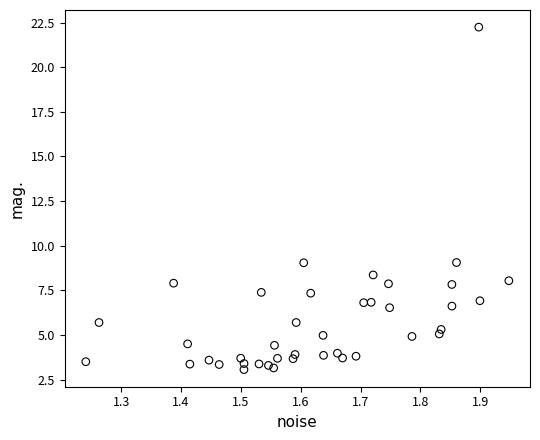

What is the range of Y values (max minus min)?

19.2